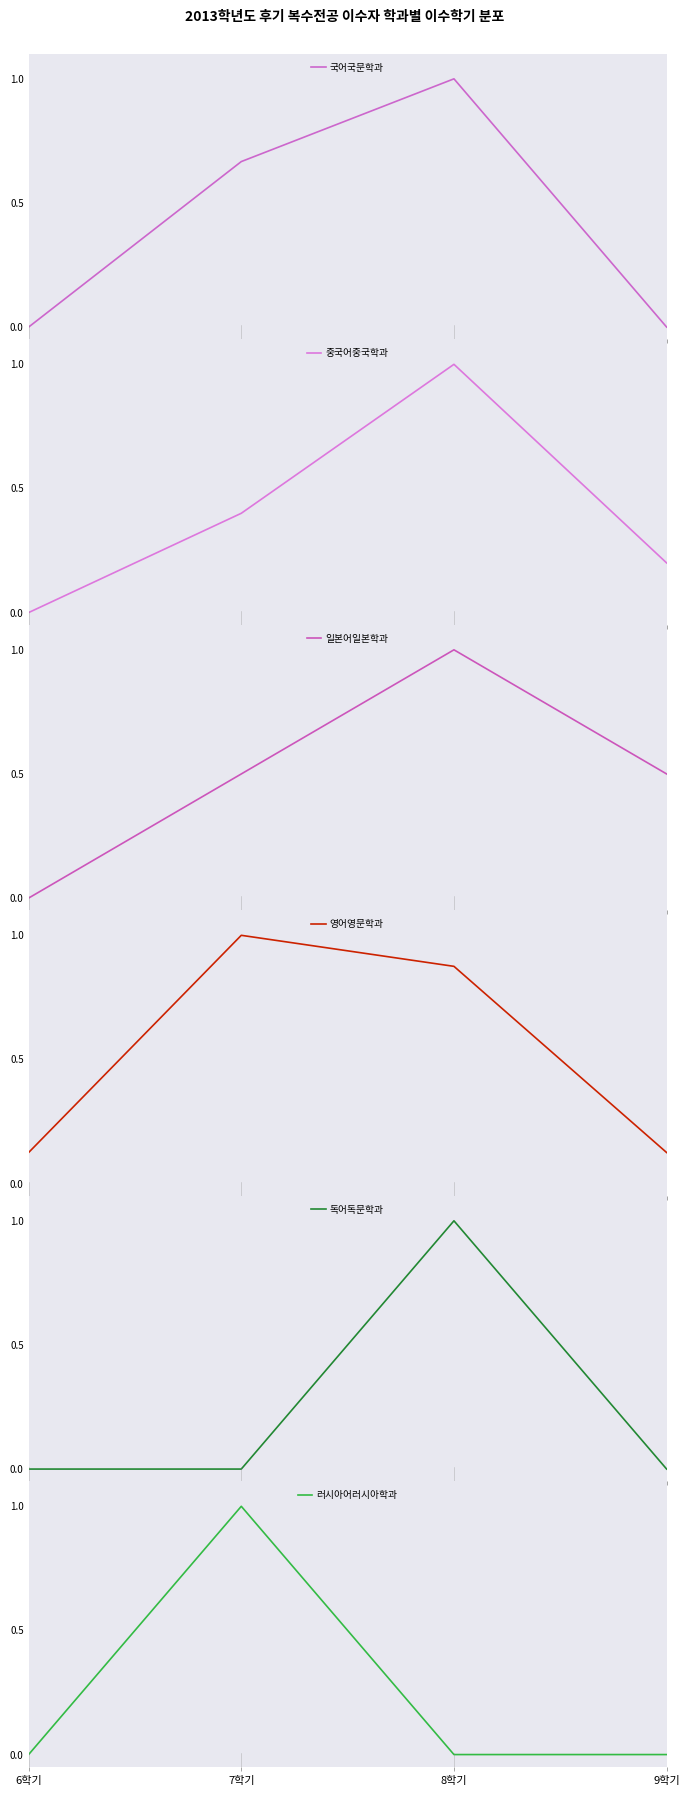

What is the sum of all 일본어일본학과 values?

2.0